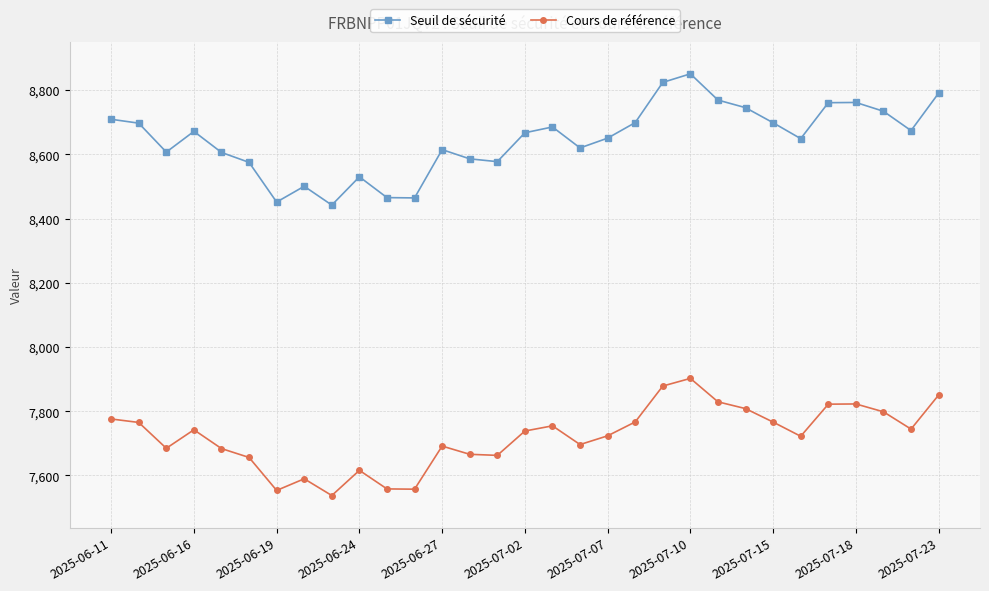

What is the highest value of the Seuil de sécurité series?

8850.5